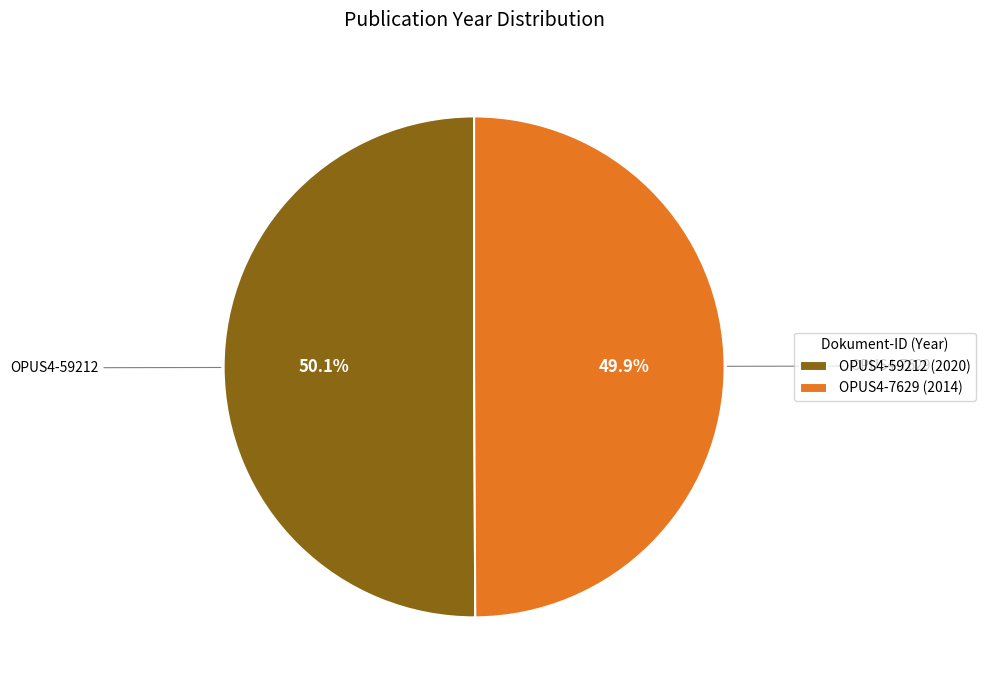

The OPUS4-7629 slice represents 44% of the pie. True or false?

False